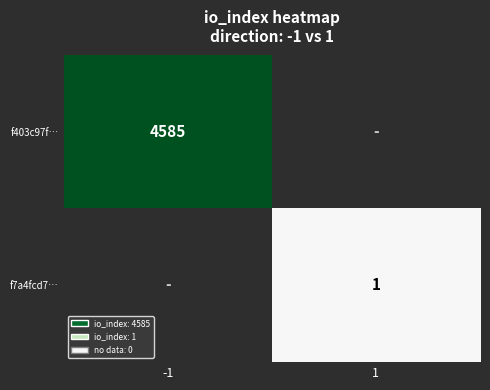

True or false: f403c97f… has a value of 4585 at -1.

True